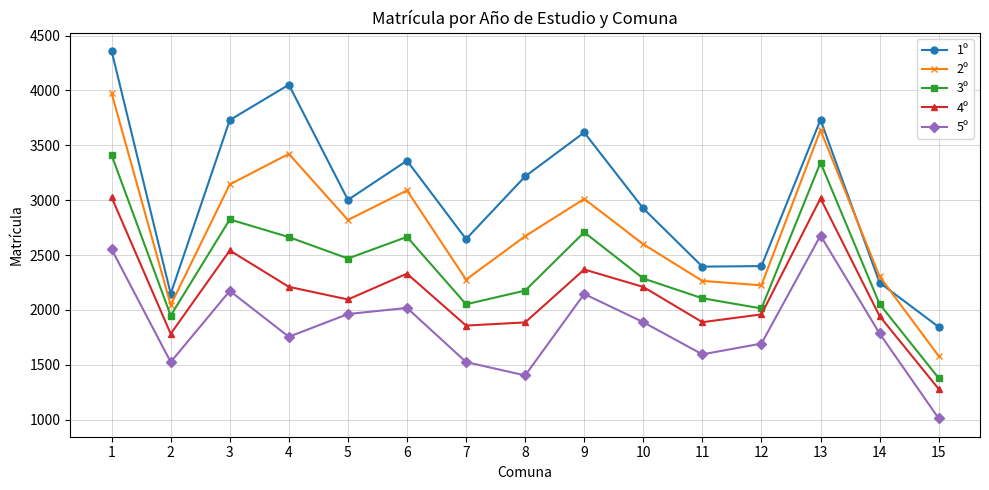

What is the greatest value displayed?

4359